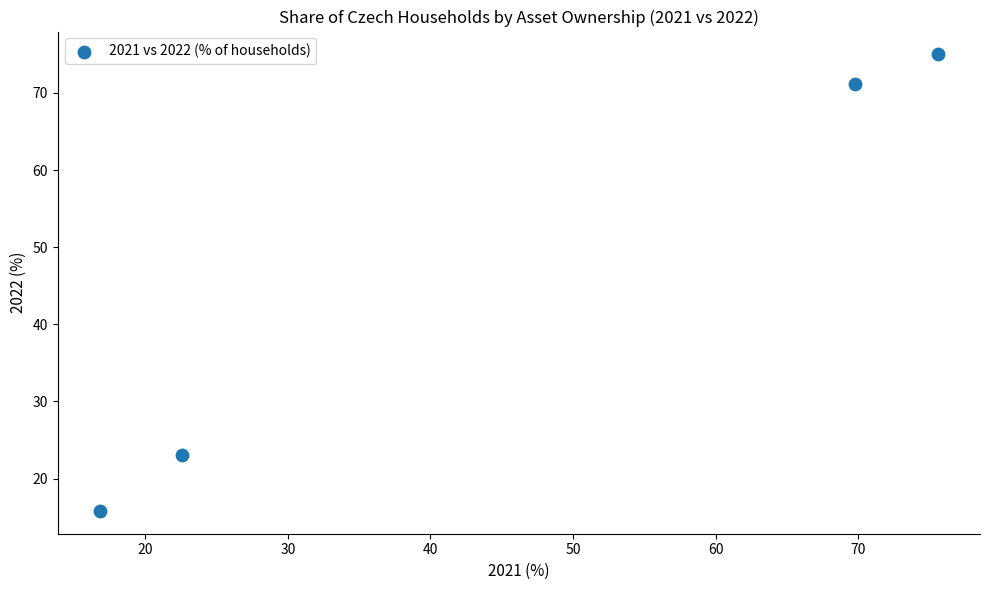

What Y value in the scatter plot is closest to 45?

23.0